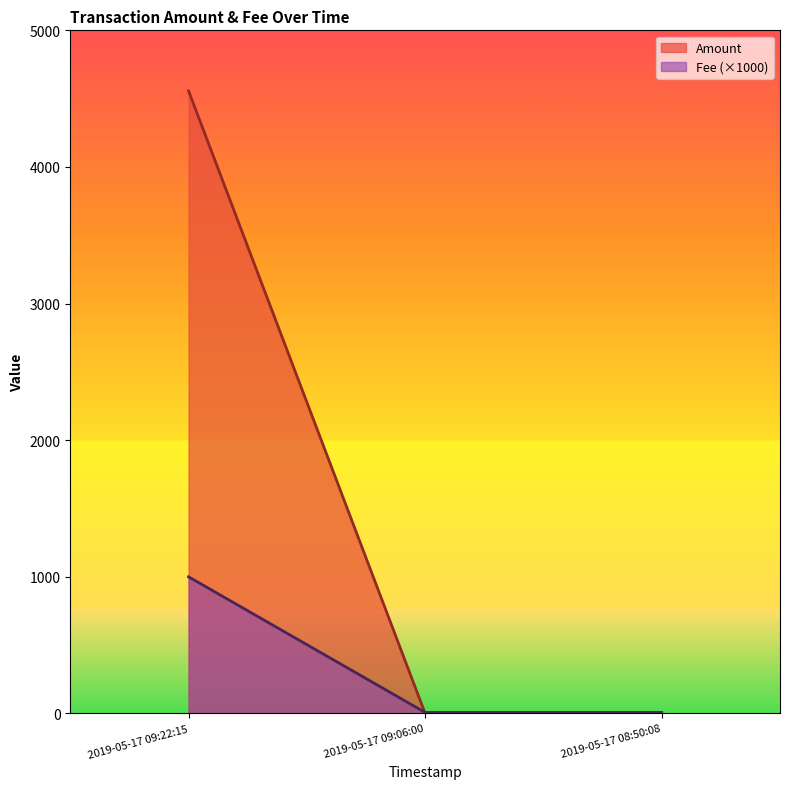

What is the label of the 3rd point from the left?

2019-05-17 08:50:08